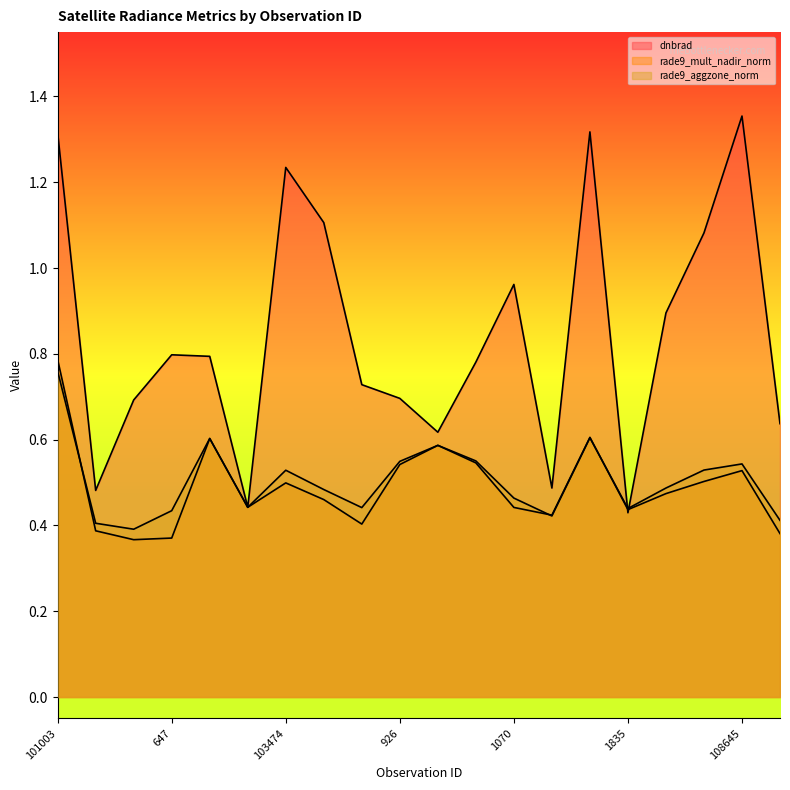

Between which two adjacent categories do rade9_aggzone_norm and rade9_mult_nadir_norm first intersect?

101003 and 102741